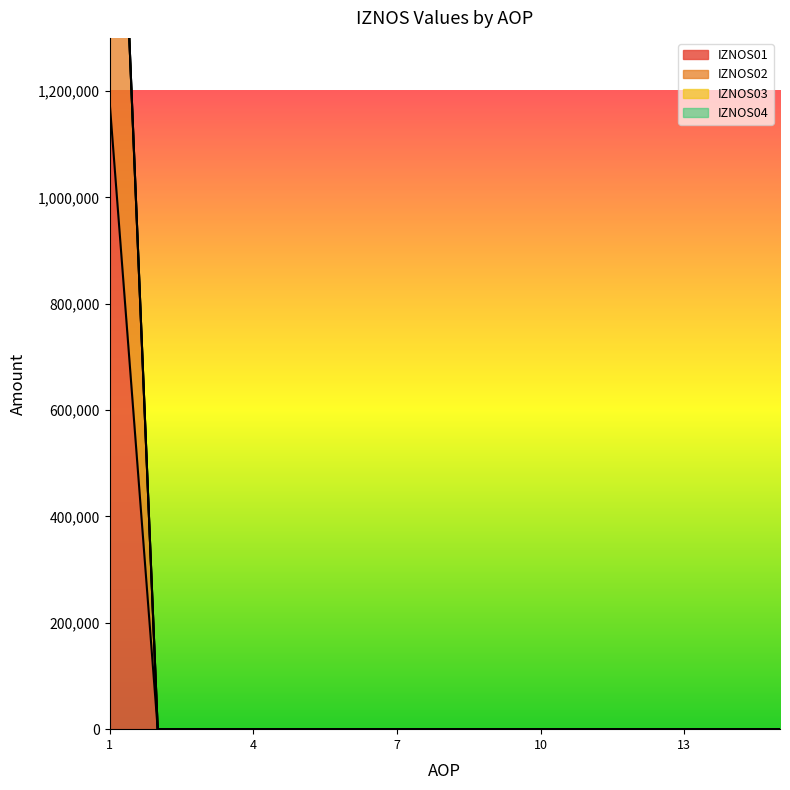

True or false: IZNOS01 and IZNOS02 intersect in this chart.

False